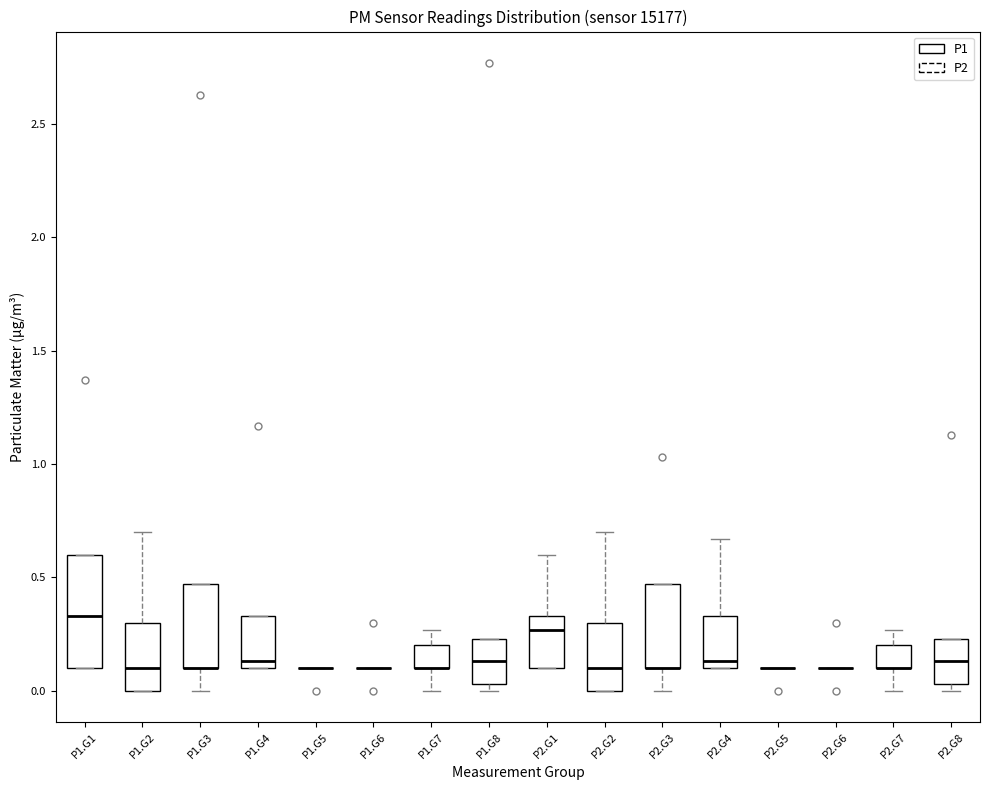

Which box is the tallest, from its lower edge to its upper edge?

P1.G1